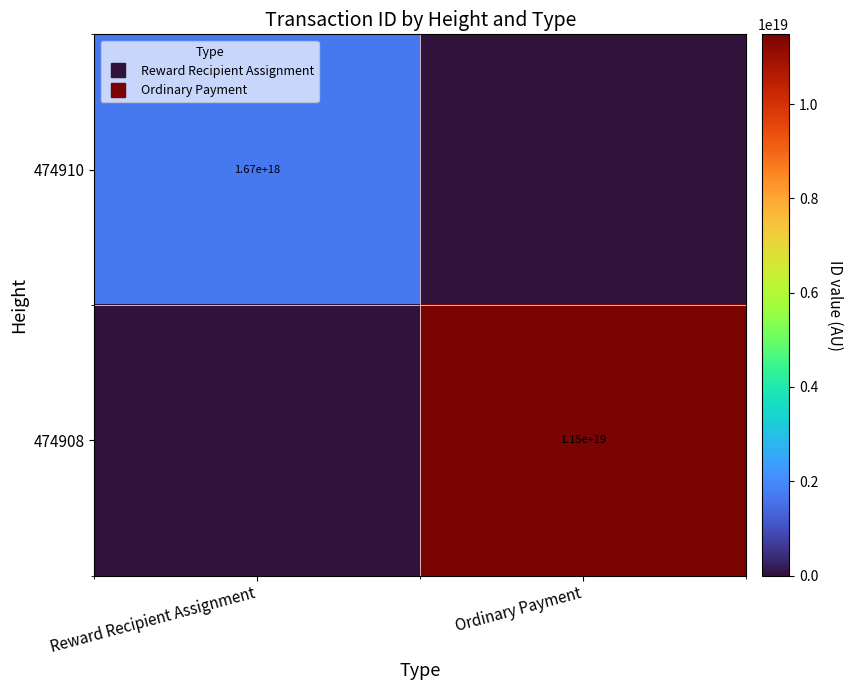

Rank the series by their maximum value, from lowest to highest.

474910, 474908